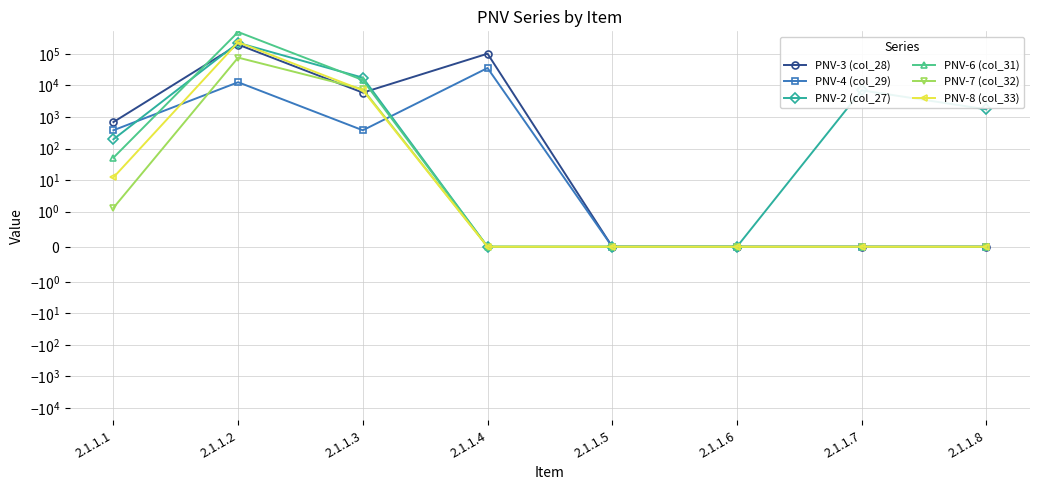

Where do PNV-4 (col_29) and PNV-7 (col_32) first cross each other?

2.1.1.1 and 2.1.1.2